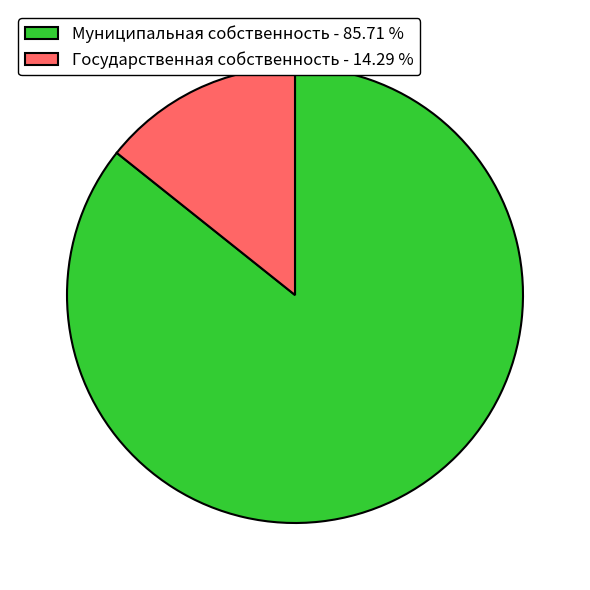

Do Муниципальная собственность - 85.71 % and Государственная собственность - 14.29 % together represent more than half of the pie?

Yes